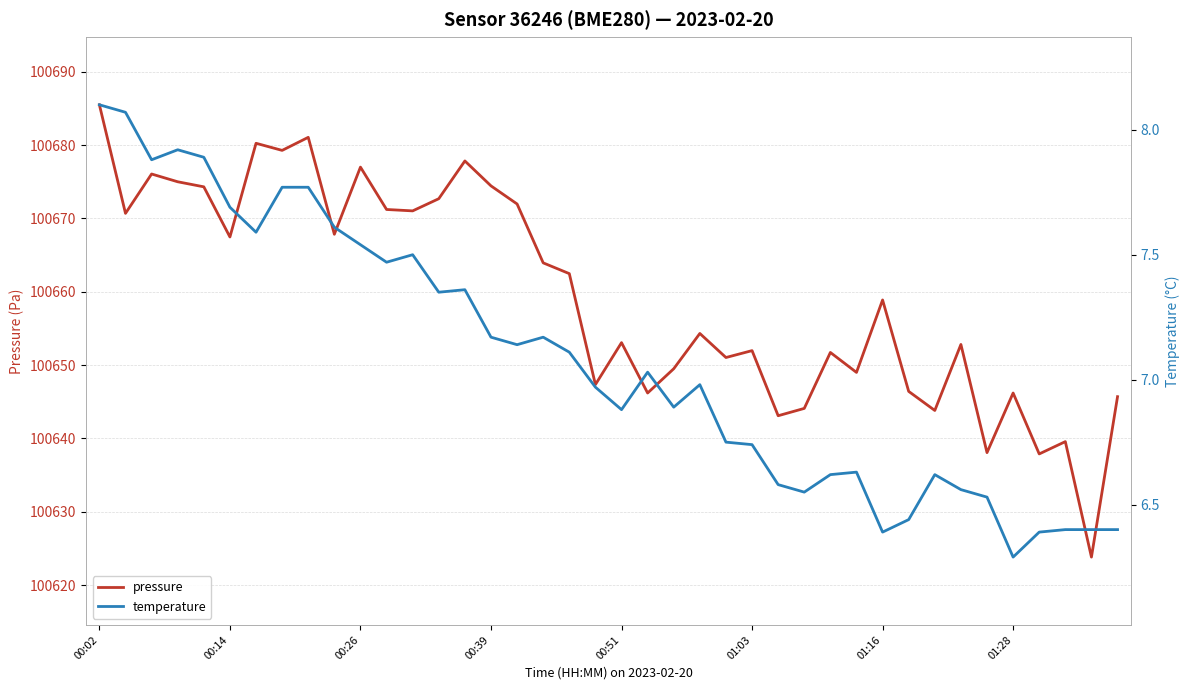

What is the spread (max minus min) of values at 16?

100664.8